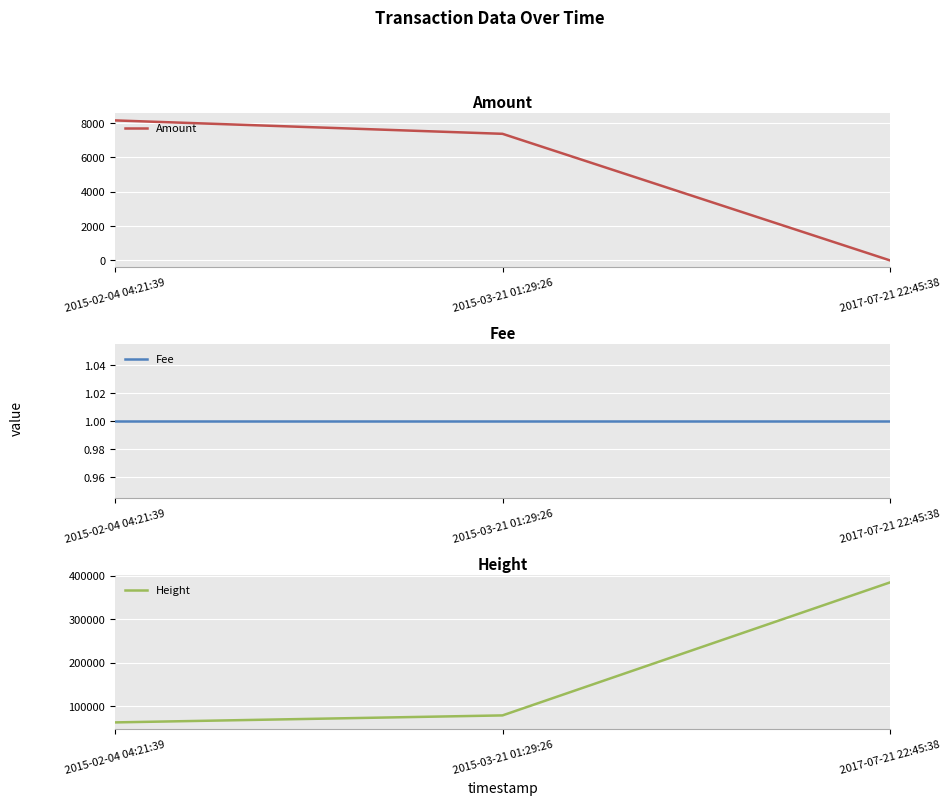

How many data points in Amount are less than 7372?

1